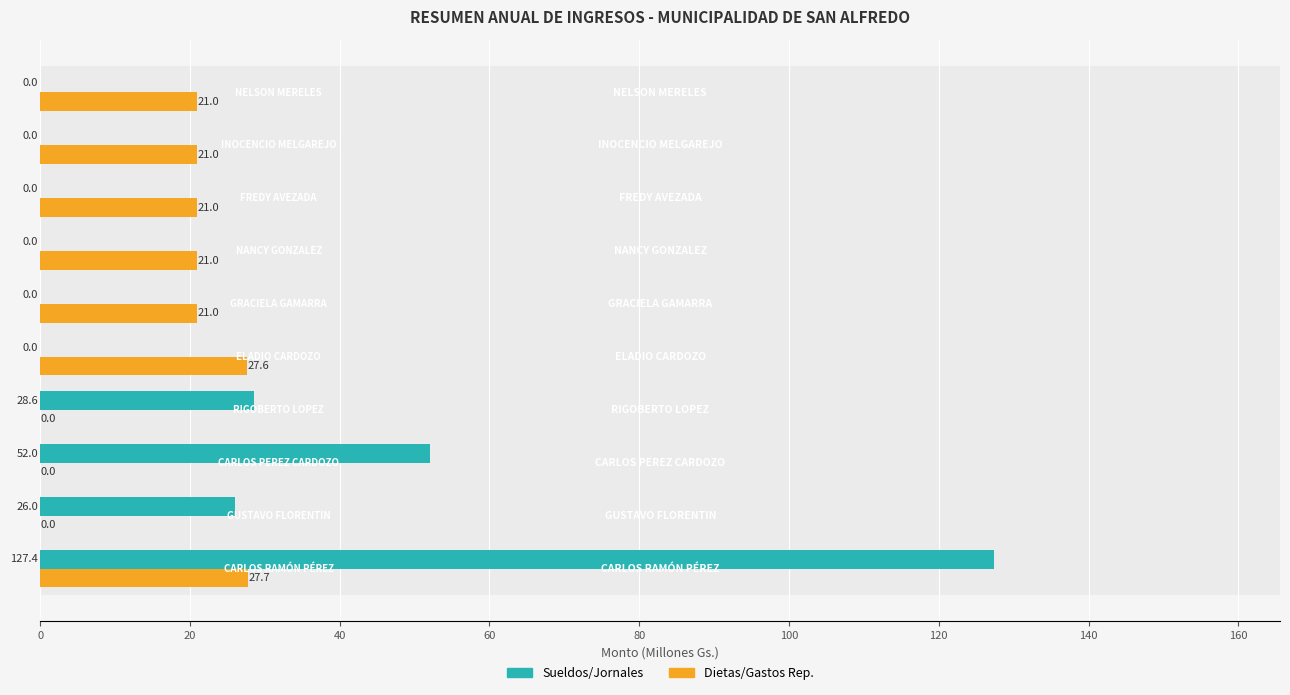

The Sueldos/Jornales series shows 214.6 at 0. True or false?

False